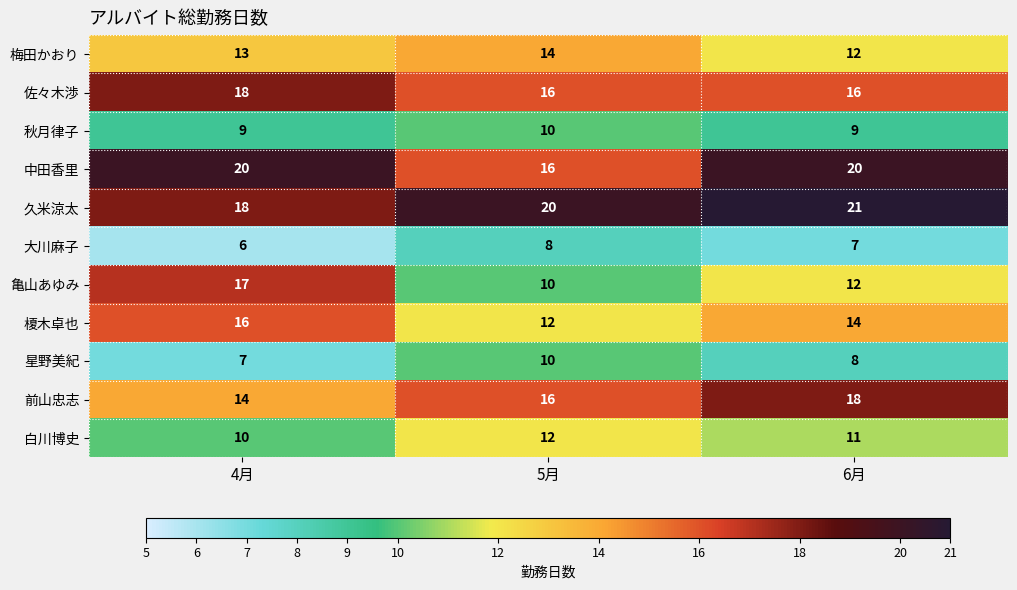

What is the difference between the maximum and minimum values in the 中田香里 series?

4